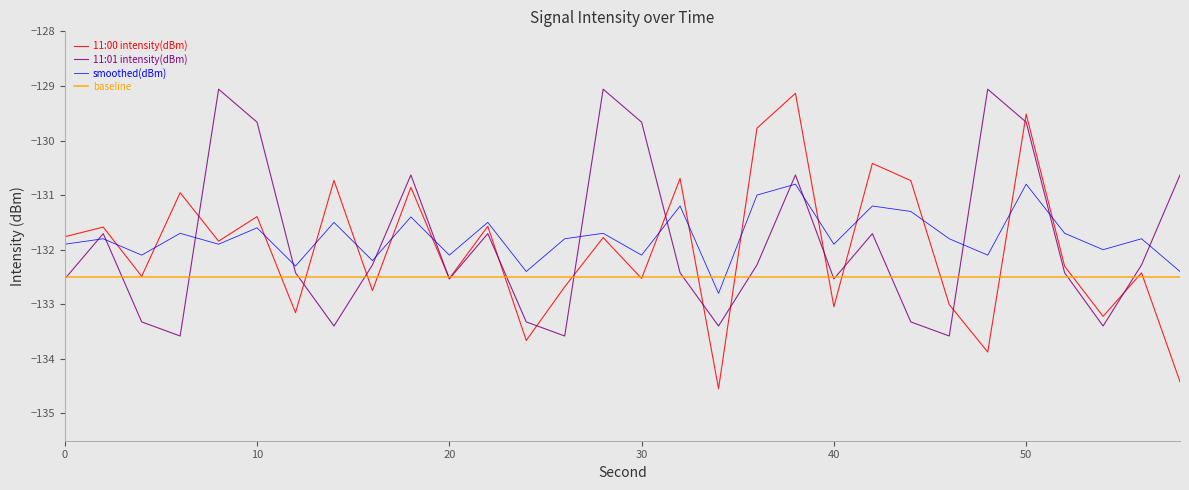

Does the chart display data point markers on the line(s)?

No